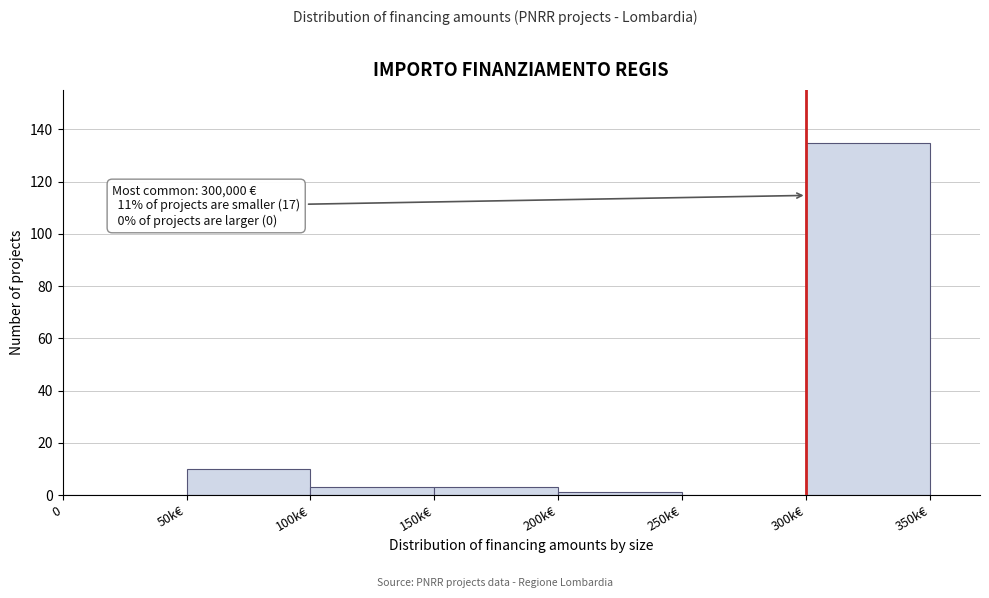

Reading left to right, what are all the values shown in this chart?

0=0	50k€=10	100k€=3	150k€=3	200k€=1	250k€=0	300k€=135